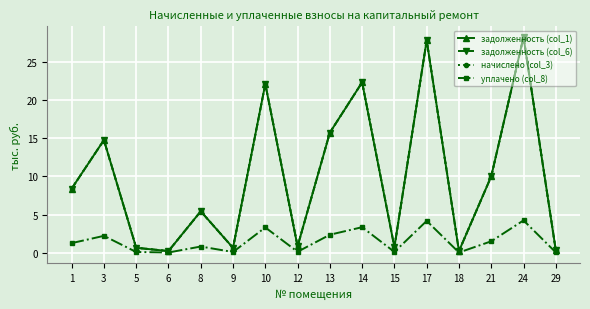

Which series changed the most between 6 and 8?

задолженность (col_1)